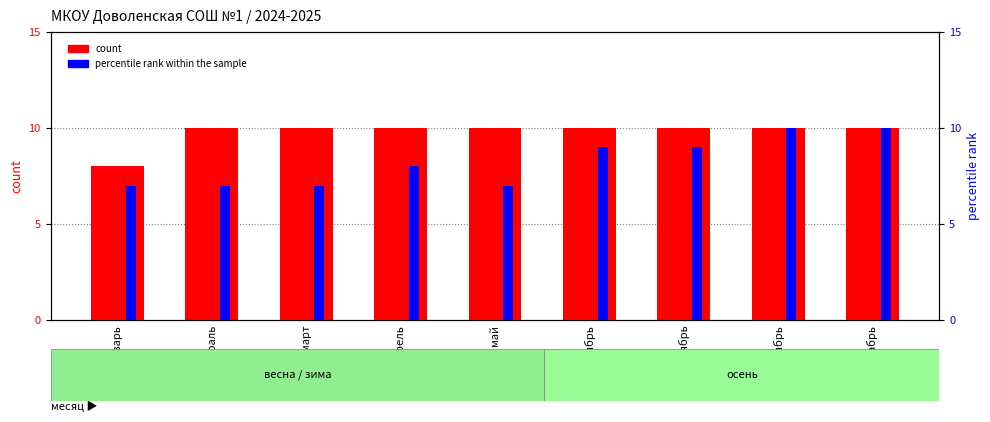

Reading left to right, what are all the values shown in this chart?

count: январь=8	февраль=10	март=10	апрель=10	май=10	сентябрь=10	октябрь=10	ноябрь=10	декабрь=10
percentile rank within the sample: январь=7	февраль=7	март=7	апрель=8	май=7	сентябрь=9	октябрь=9	ноябрь=10	декабрь=10